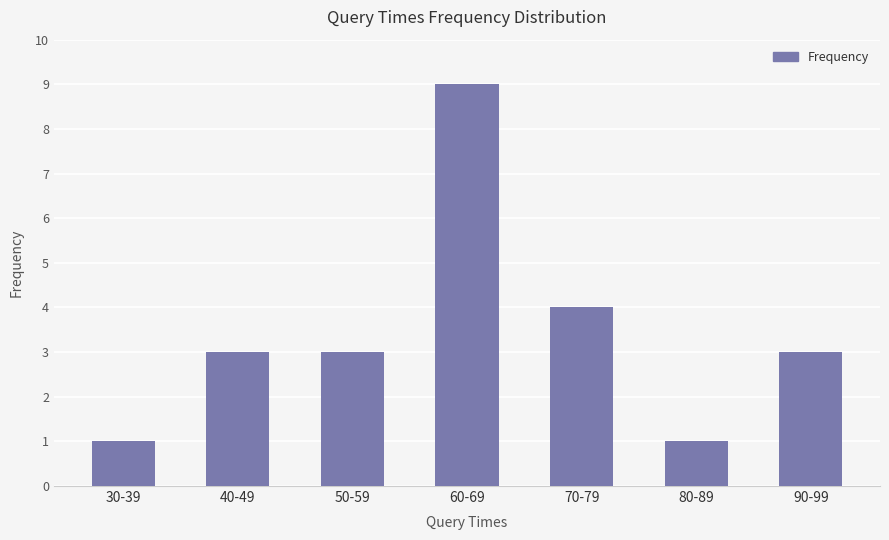

What is the label of the 2nd bar from the right?

80-89